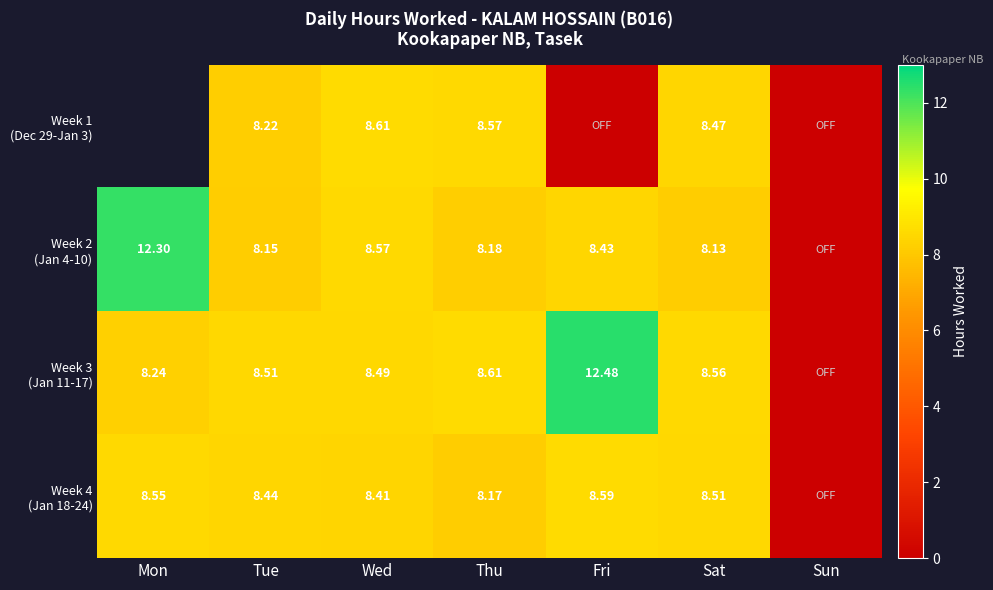

Rank the series by their maximum value, from lowest to highest.

Week 4 (Jan 18-24), Week 1 (Dec 29-Jan 3), Week 2 (Jan 4-10), Week 3 (Jan 11-17)